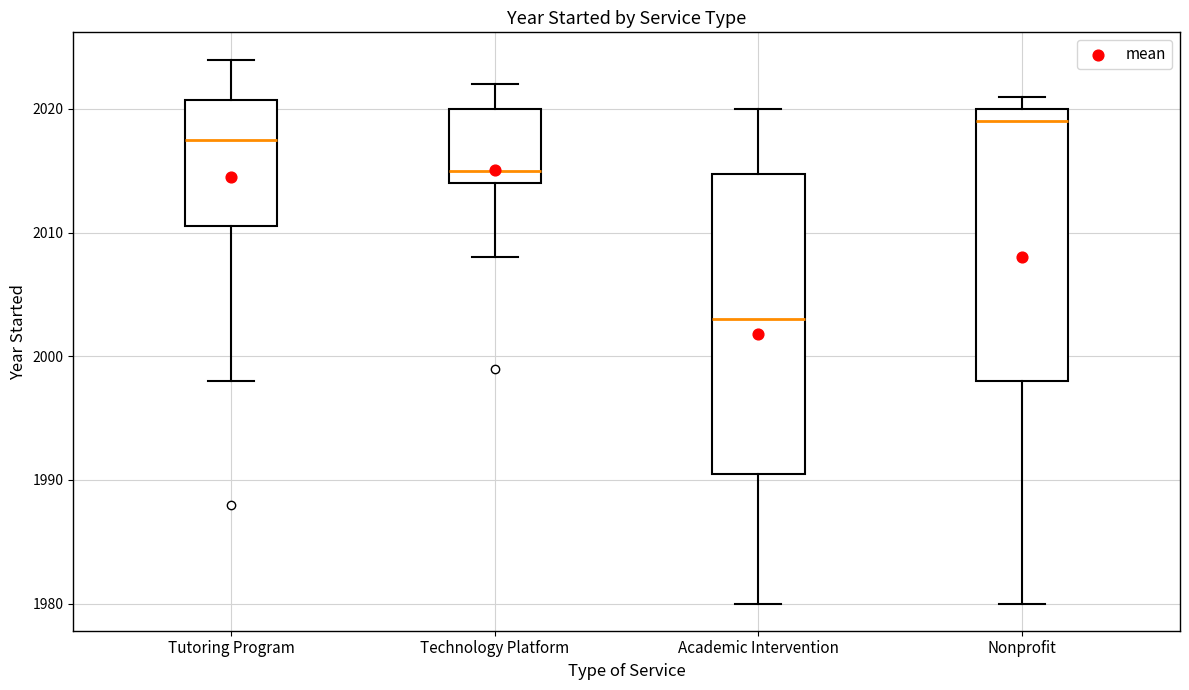

Reading left to right, transcribe this box plot: for each box, give where its median line is, the range the box spans, and where its two whiskers end, as read against the y-axis. The values are not printed on the chart, so give them approximately, as read against the axis.

Tutoring Program: median 2018, box 2011 to 2021, whiskers 1998 to 2024
Technology Platform: median 2015, box 2014 to 2020, whiskers 2008 to 2022
Academic Intervention: median 2003, box 1991 to 2015, whiskers 1980 to 2020
Nonprofit: median 2019, box 1998 to 2020, whiskers 1980 to 2021